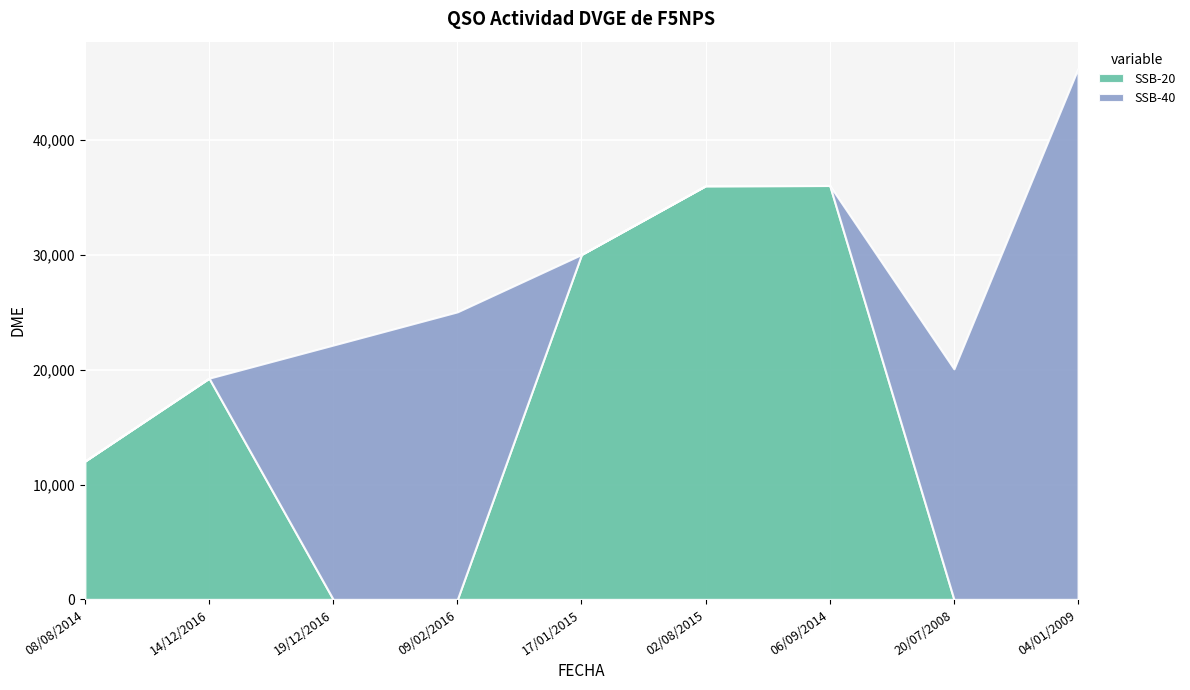

Reading left to right, list all the values displayed in this chart.

SSB-20: 08/08/2014=12040	14/12/2016=19259	19/12/2016=0	09/02/2016=0	17/01/2015=30030	02/08/2015=36014	06/09/2014=36035	20/07/2008=0	04/01/2009=0
SSB-40: 08/08/2014=0	14/12/2016=0	19/12/2016=22142	09/02/2016=25034	17/01/2015=0	02/08/2015=0	06/09/2014=0	20/07/2008=20074	04/01/2009=46244